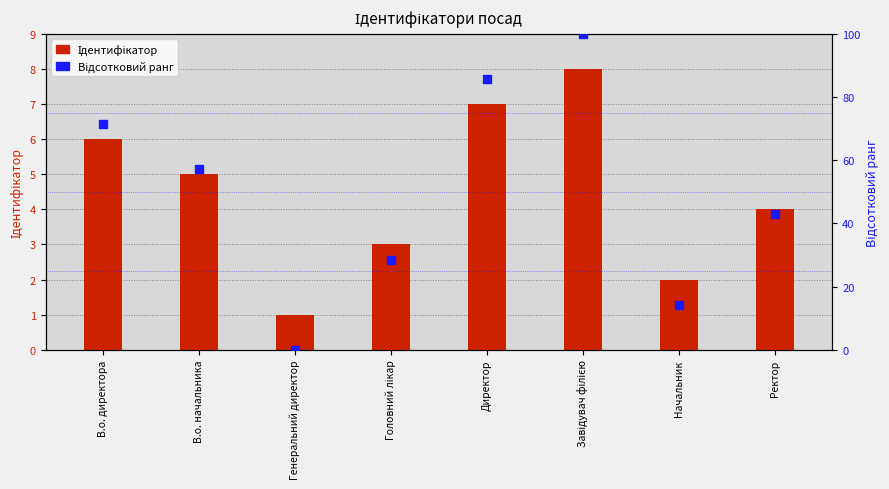

Which series contains the highest Y value?

Відсотковий ранг